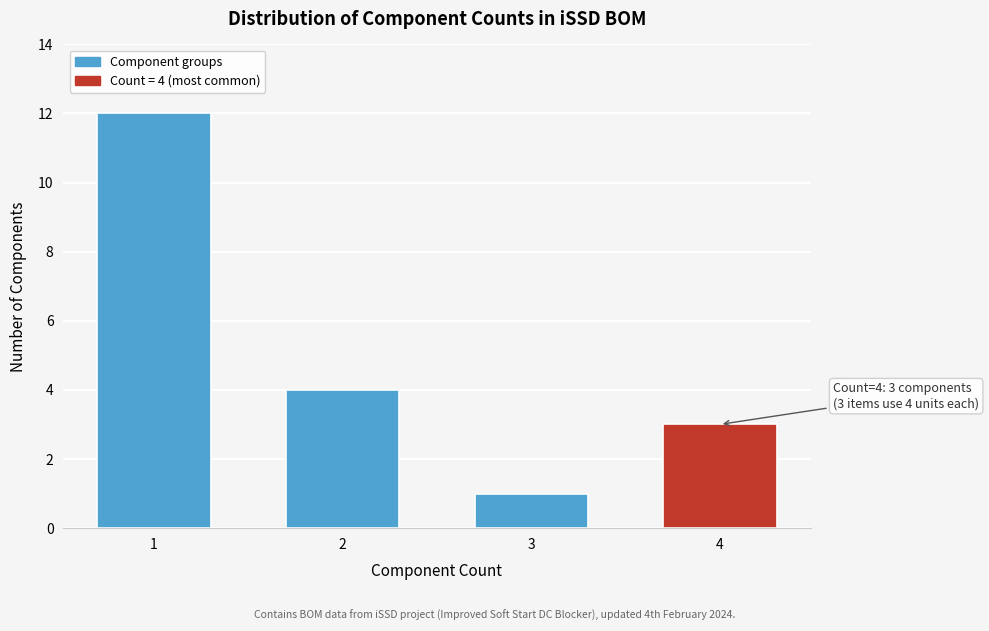

Reading left to right, list all the values displayed in this chart.

1=12	2=4	3=1	4=3